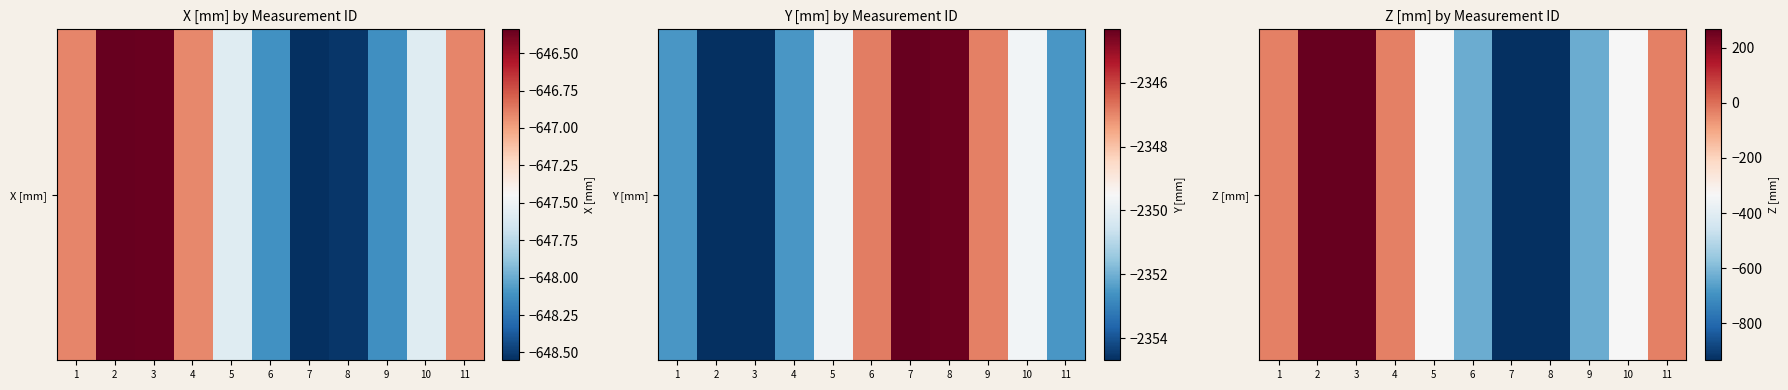

Where is the data nearest to the value -333?

5